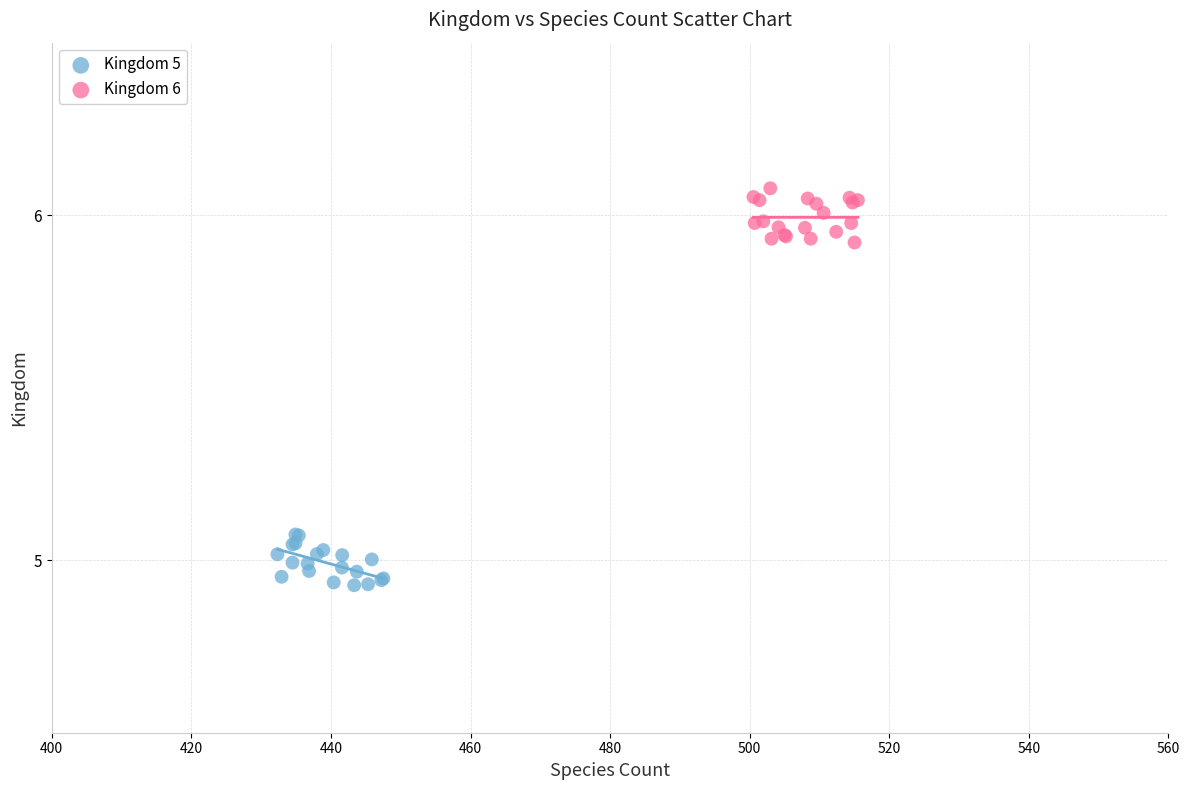

Which series reaches the minimum Y coordinate?

Kingdom 5